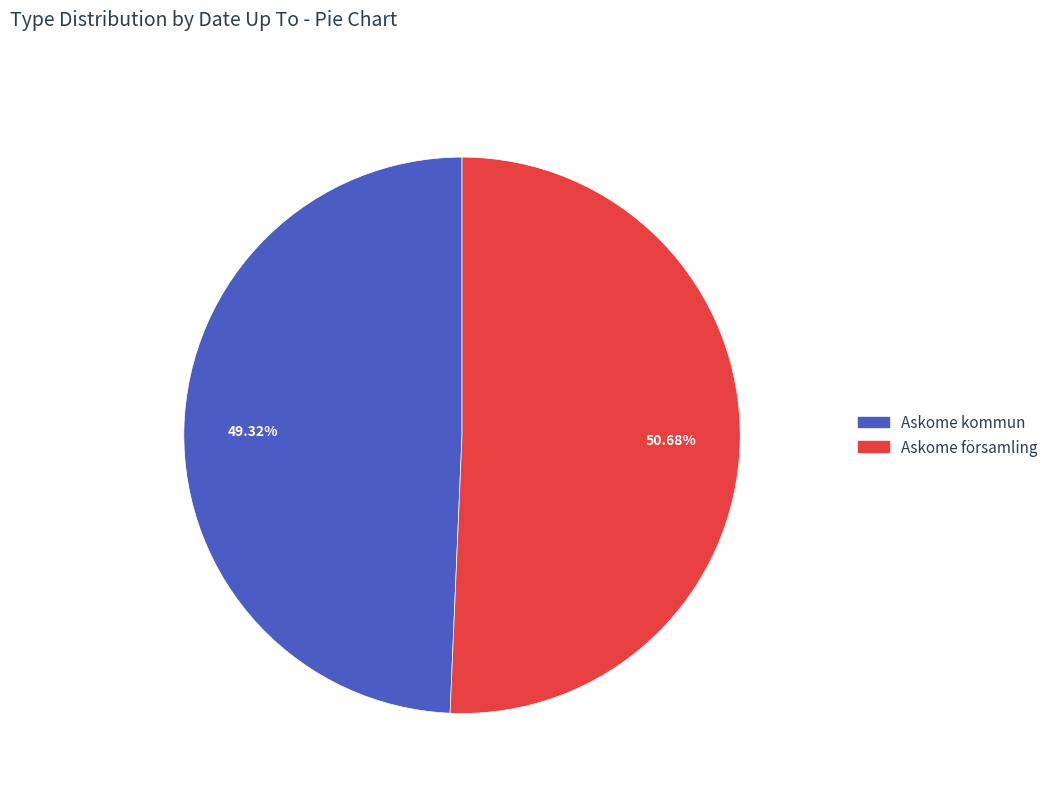

To the nearest percent, what portion does Askome kommun represent?

49%